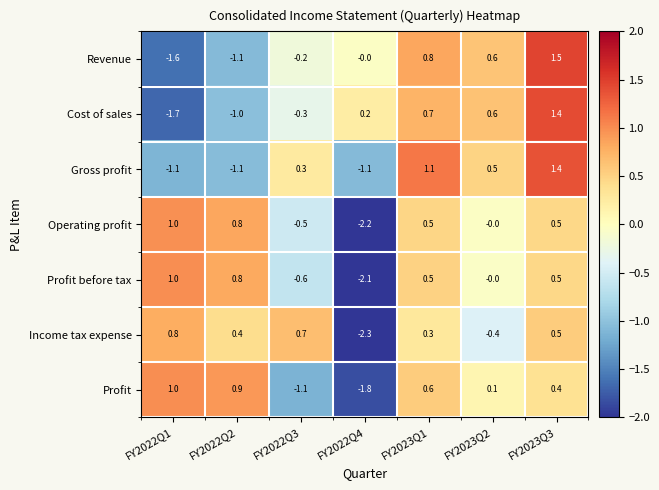

What is the difference between the highest and lowest values at FY2023Q2?

1.0